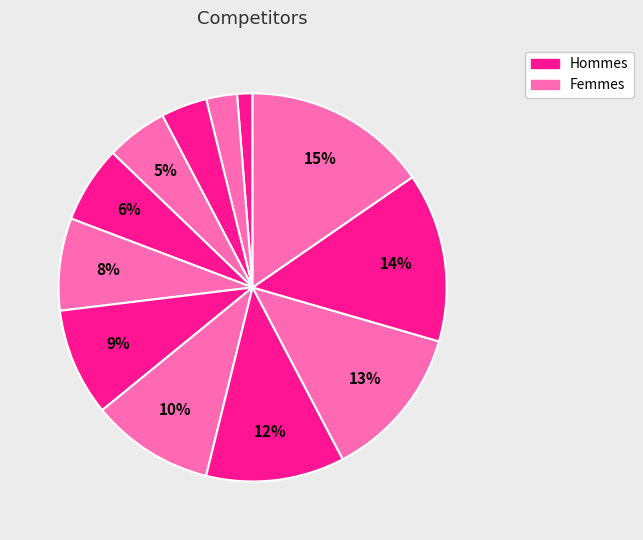

Count the number of slices in the pie.

12